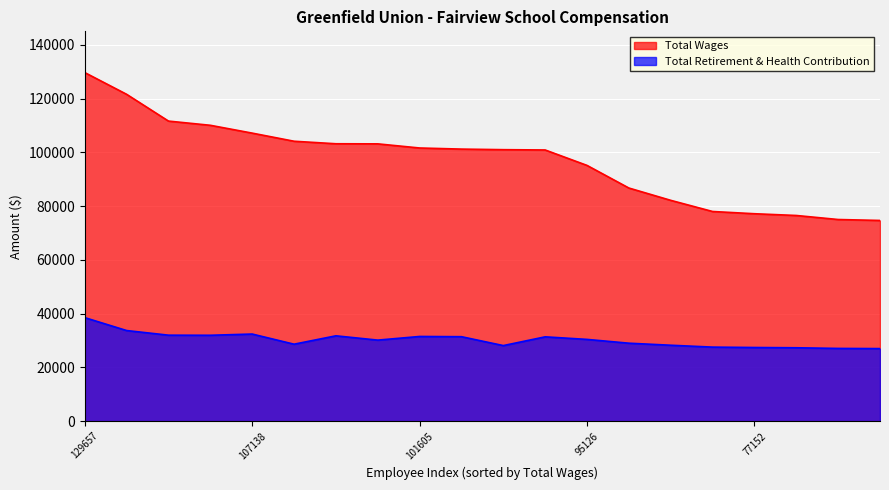

Is it true that Total Retirement & Health Contribution equals 18373 at 101605?

False